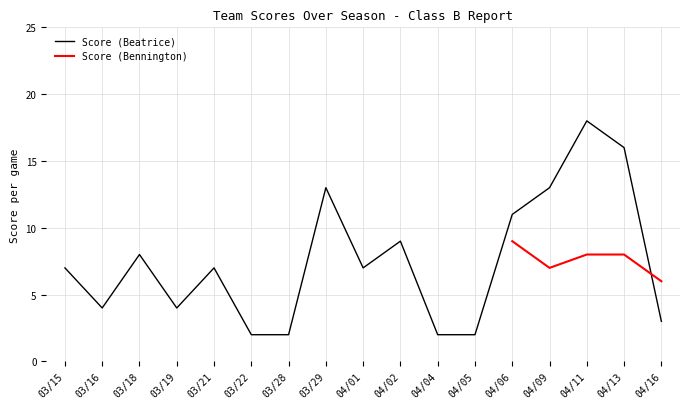

List the labels in order of value, smallest first.

03/22, 03/28, 04/04, 04/05, 04/16, 03/16, 03/19, 03/15, 03/21, 04/01, 03/18, 04/02, 04/06, 03/29, 04/09, 04/13, 04/11